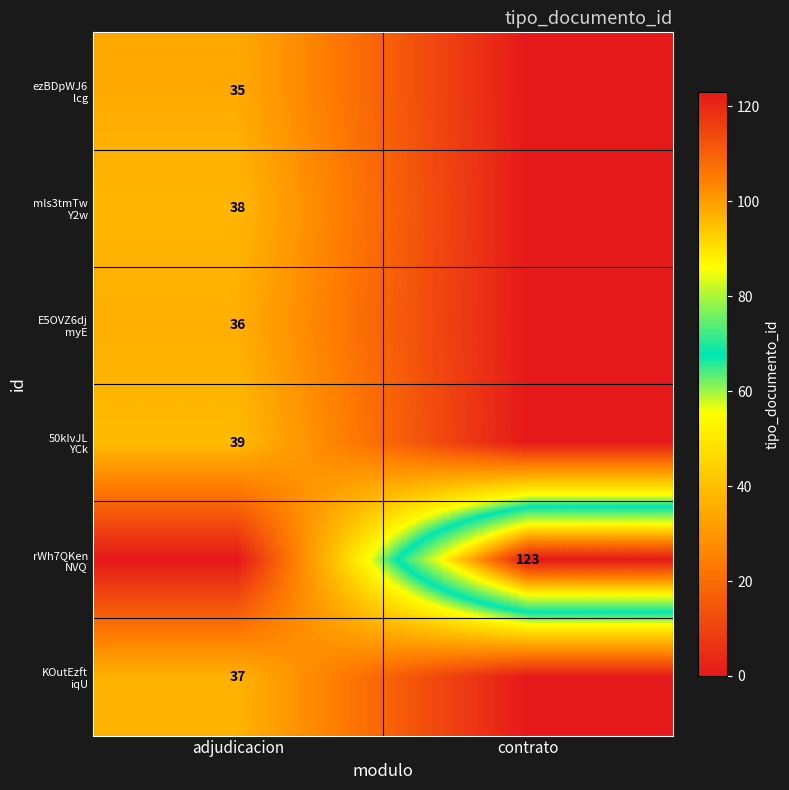

Which has a higher value, adjudicacion or contrato?

adjudicacion